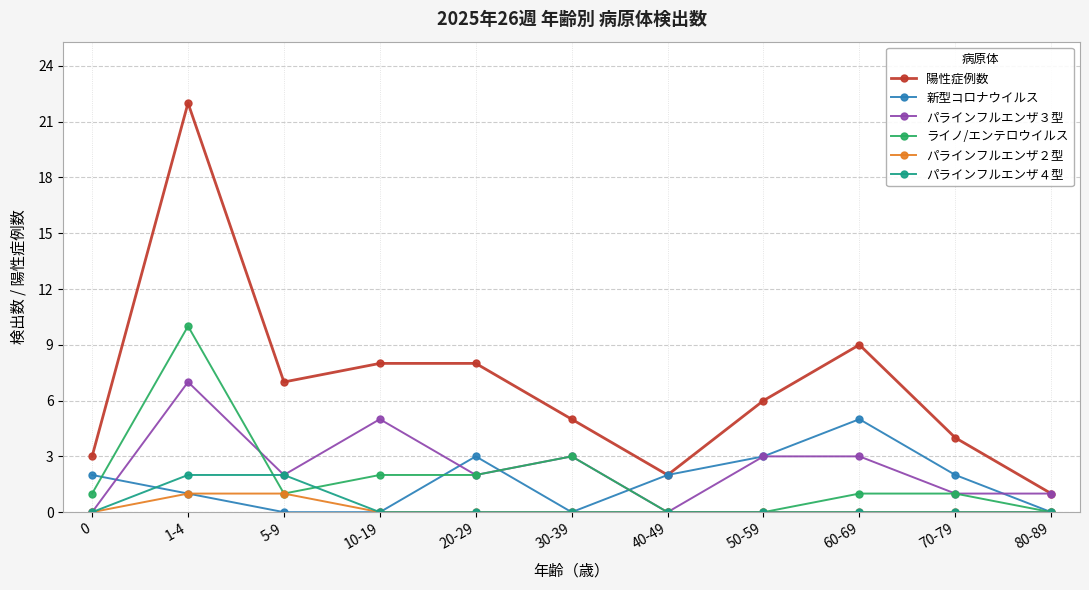

At which category is the sum across all series the highest?

1-4